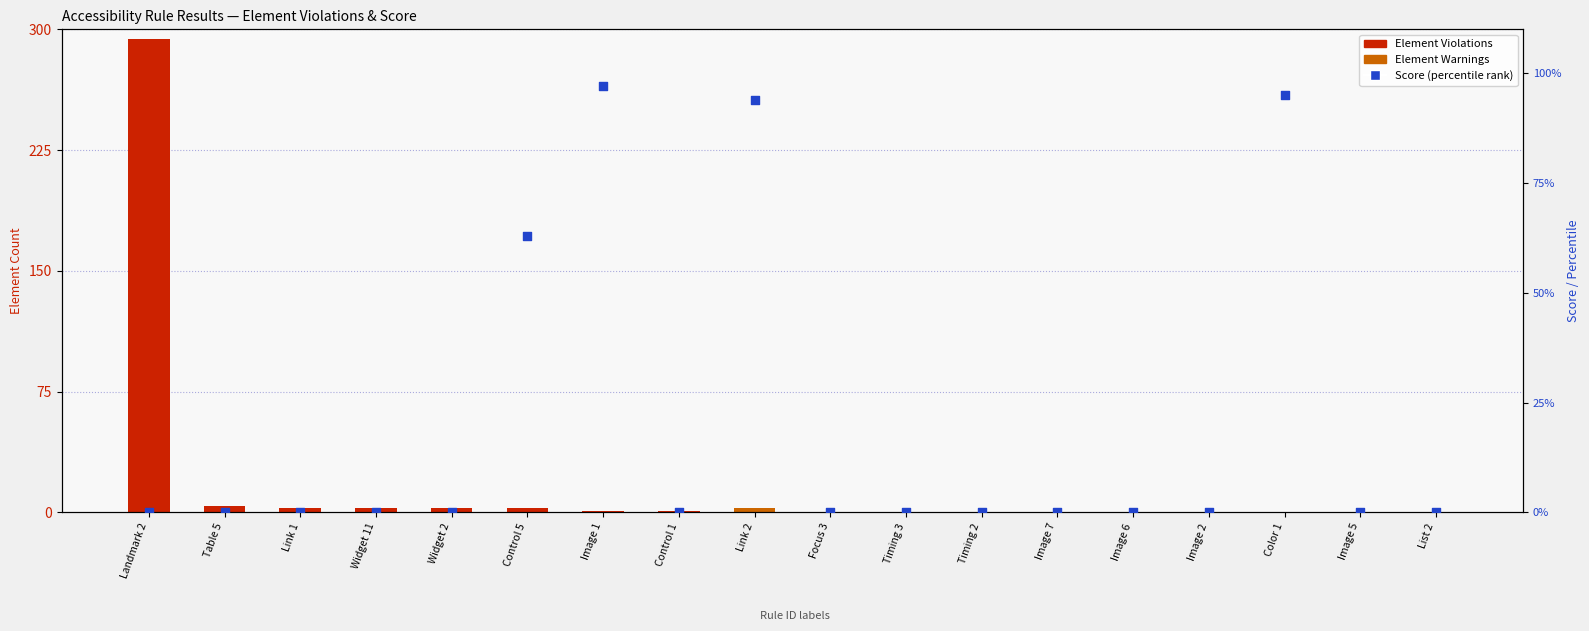

What are all the series names shown in the legend?

Element Violations, Element Warnings, Score (percentile)